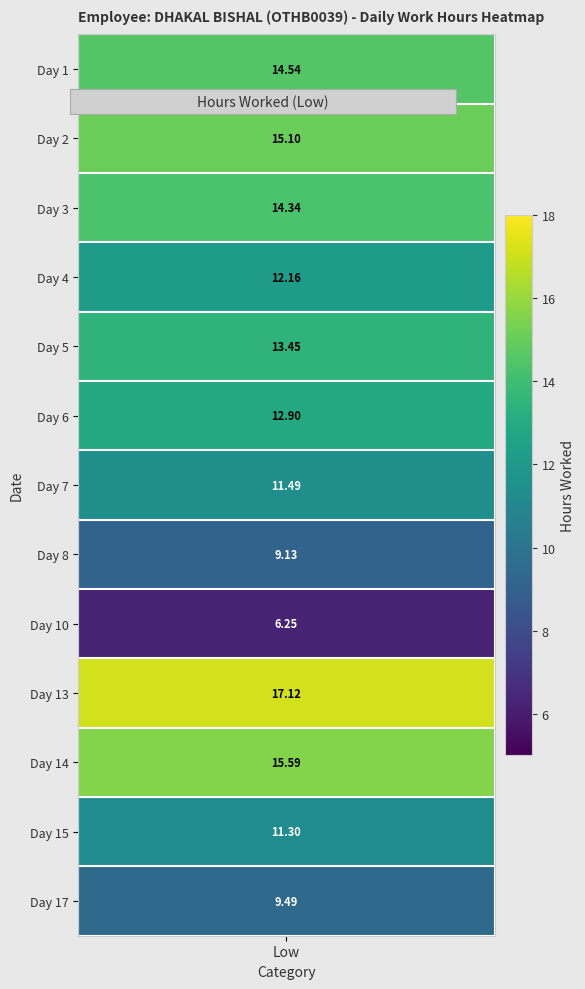

How many positive values does the 4 series have?

1